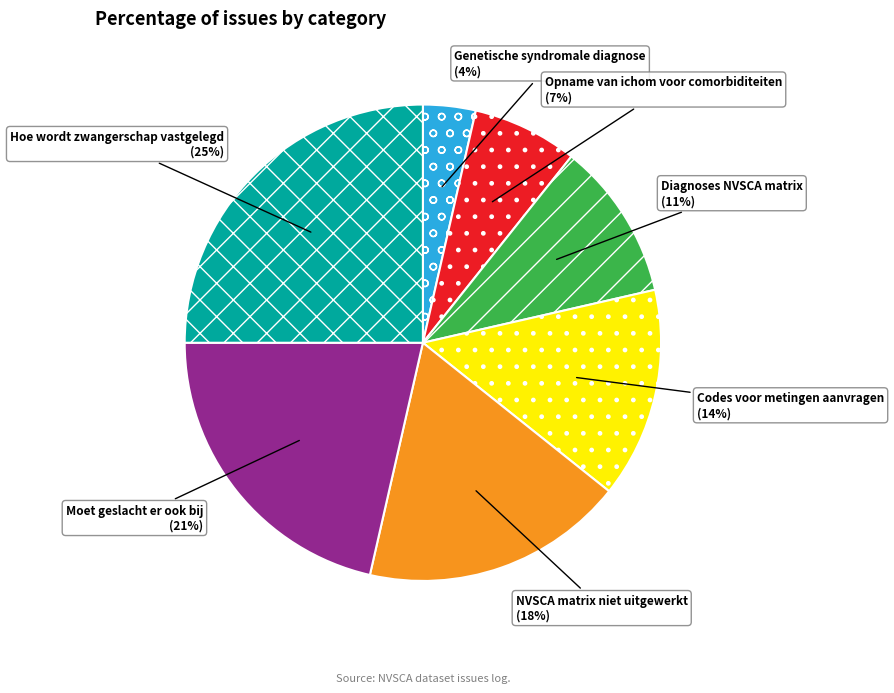

To the nearest percent, what is the difference between the largest and smallest slice percentages?

21%